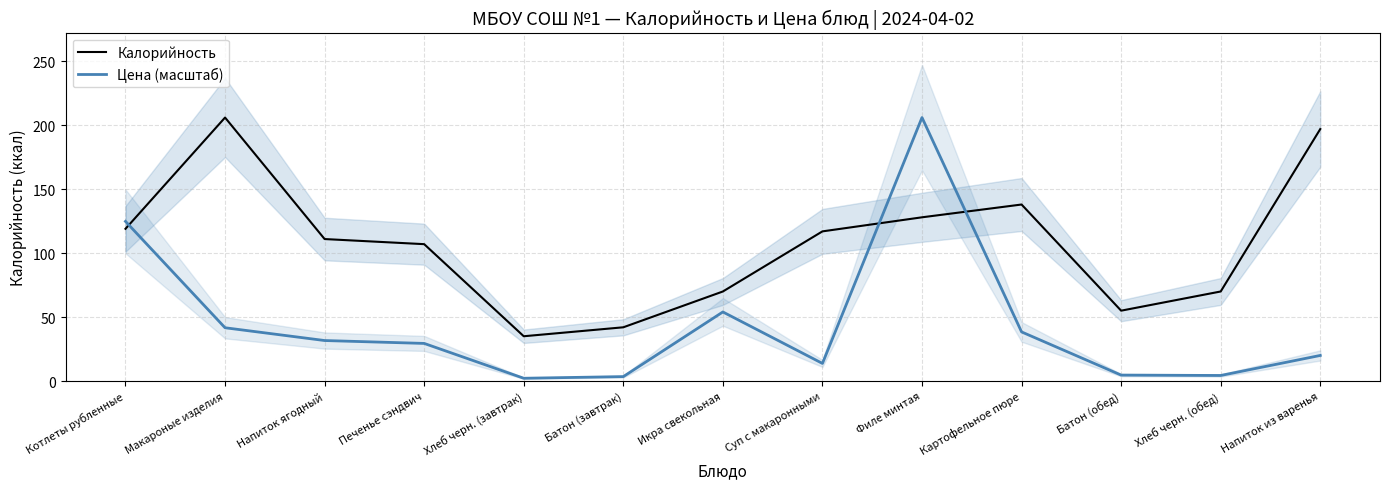

At which category is the sum across all series the highest?

Филе минтая